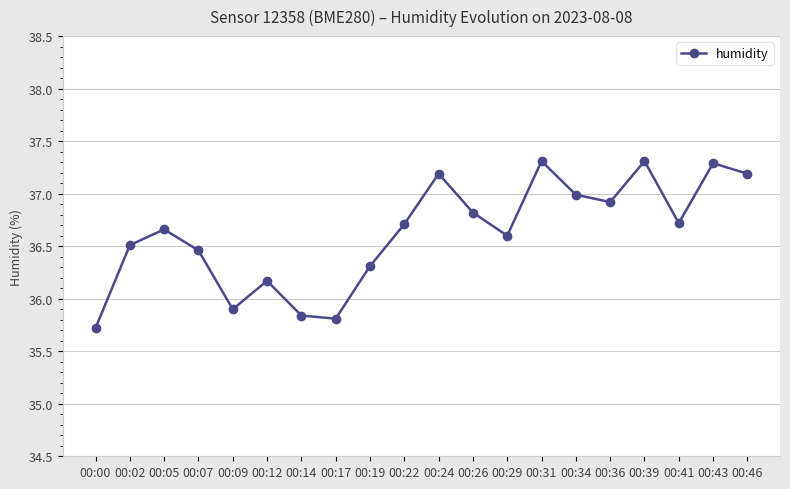

What is the approximate value at 00:09?

35.9